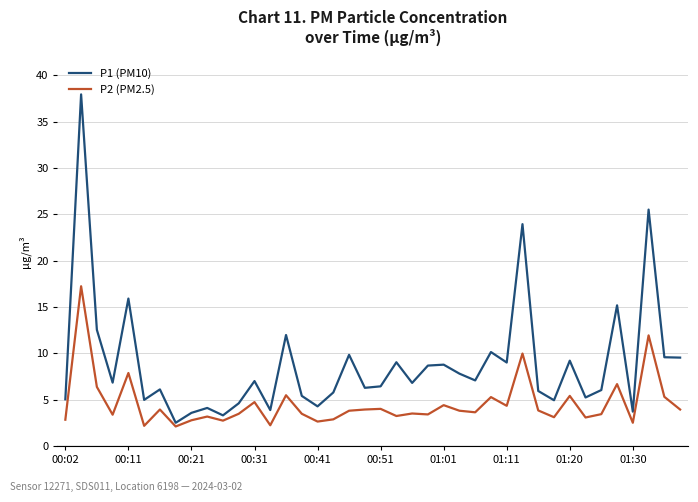

Which series has the largest total across all categories?

P1 (PM10)